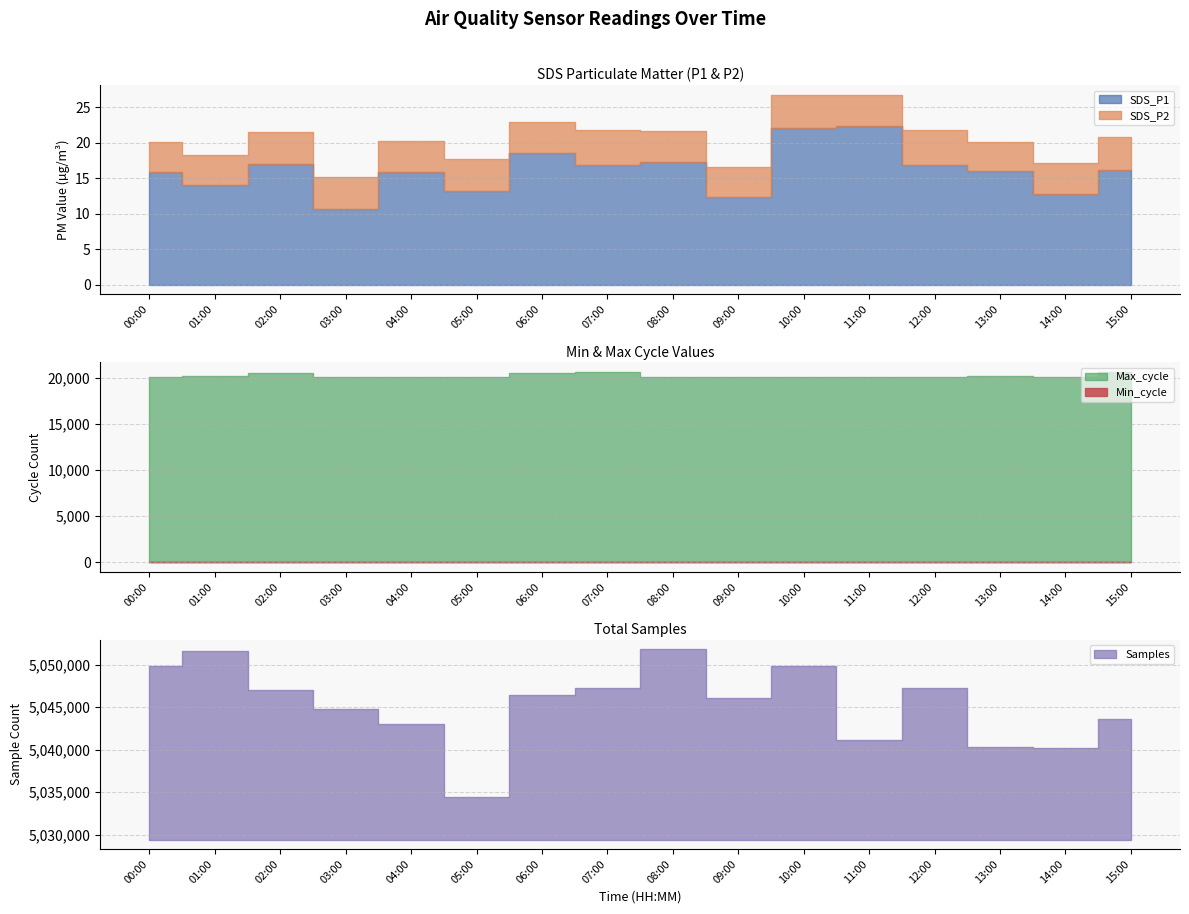

Which series changed the most between 01:00 and 10:00?

Samples